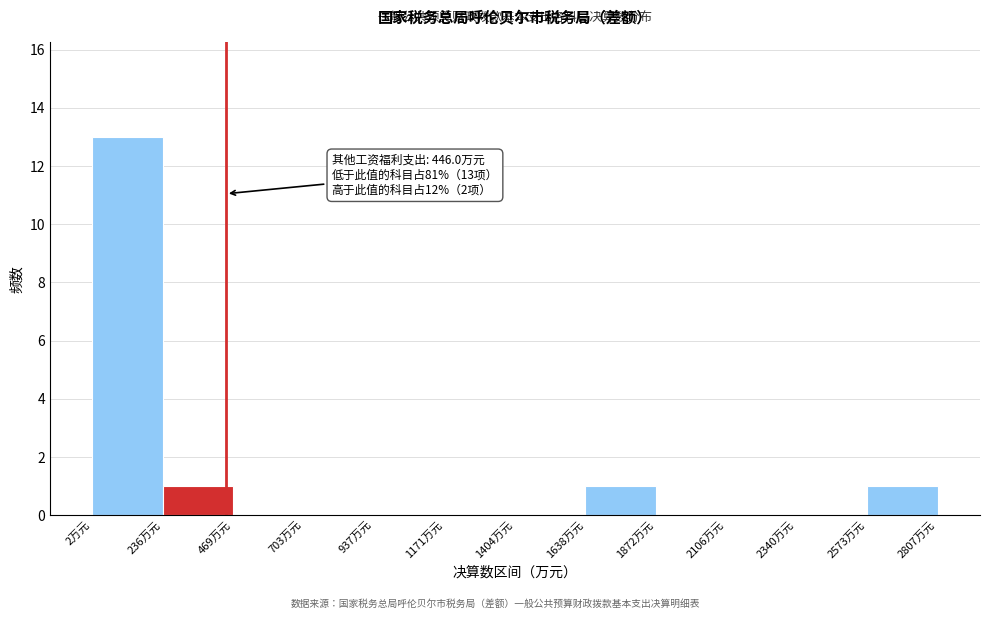

Over which range of the x-axis is the bar tallest?

0 to 250